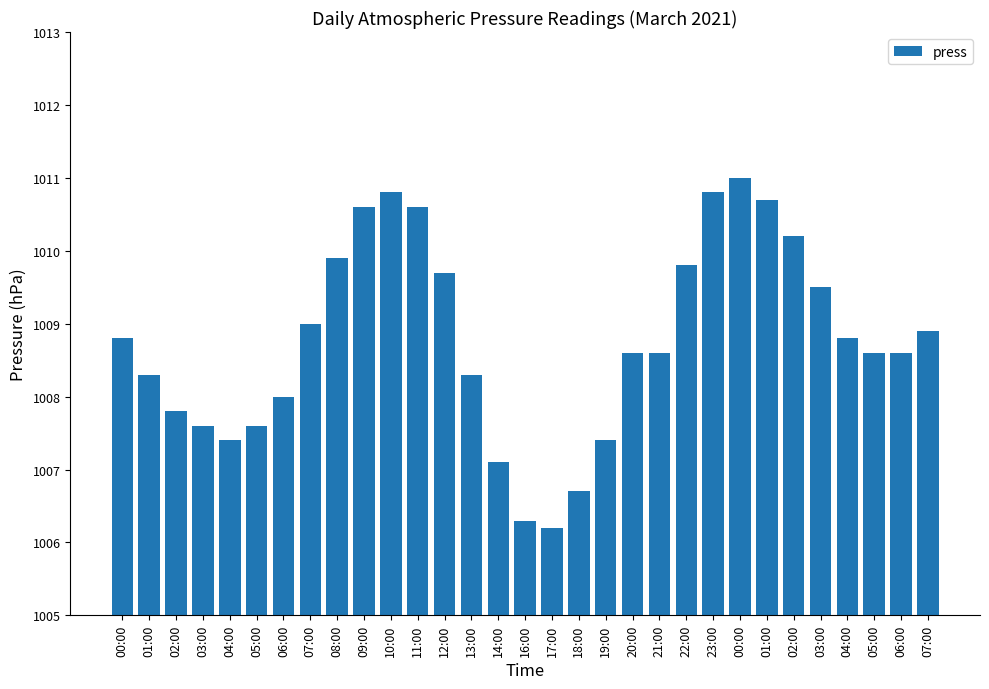

Reading left to right, list all the values displayed in this chart.

1008.8	1008.3	1007.8	1007.6	1007.4	1007.6	1008.0	1009.0	1009.9	1010.6	1010.8	1010.6	1009.7	1008.3	1007.1	1006.3	1006.2	1006.7	1007.4	1008.6	1008.6	1009.8	1010.8	1011.0	1010.7	1010.2	1009.5	1008.8	1008.6	1008.6	1008.9